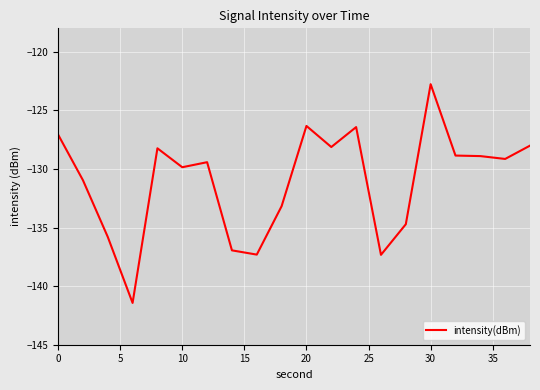

What is the minimum value shown in the chart?

-141.4